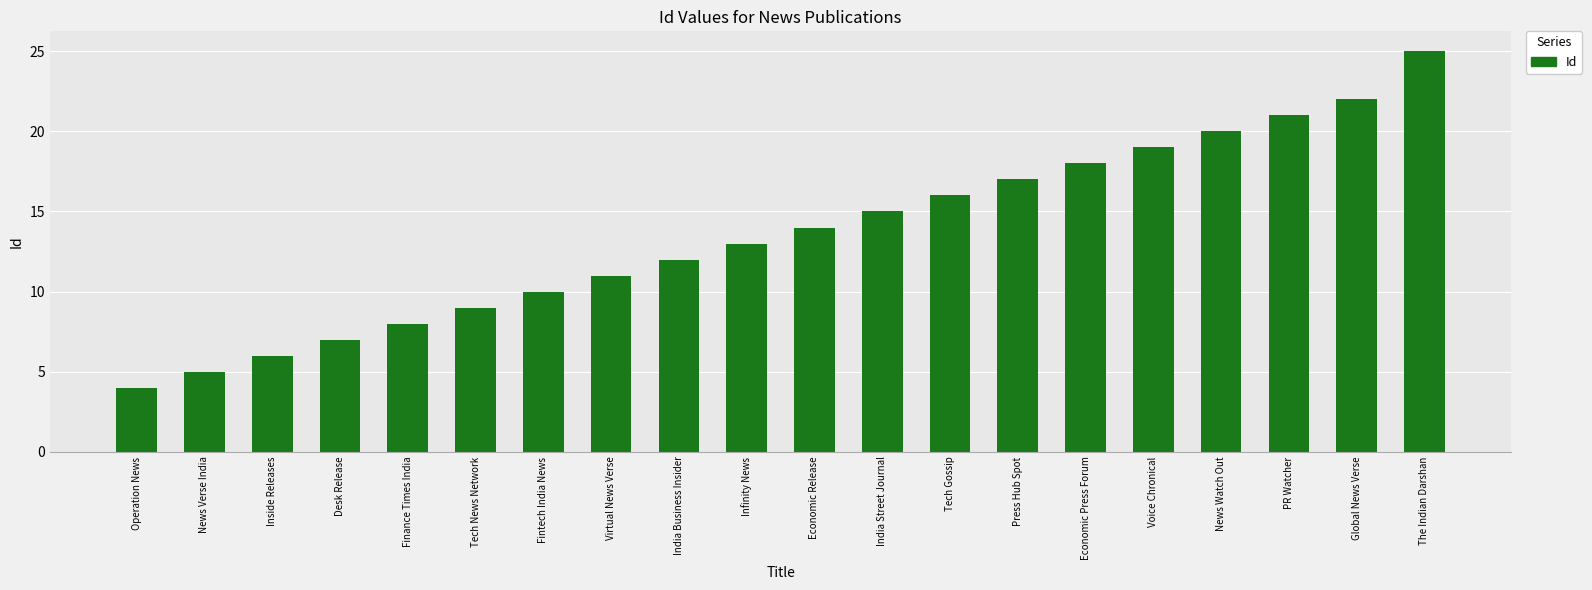

Which category has the highest value across all series?

The Indian Darshan